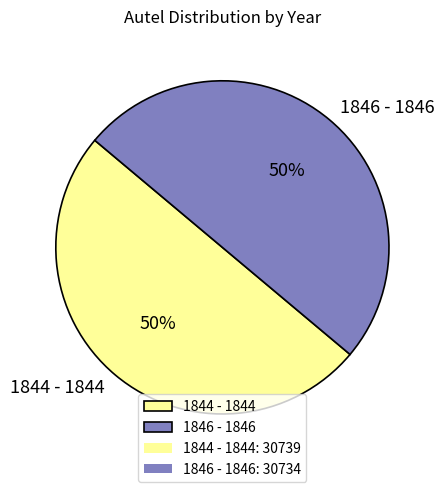

To the nearest percent, what percentage of the pie is 1844 - 1844?

50%